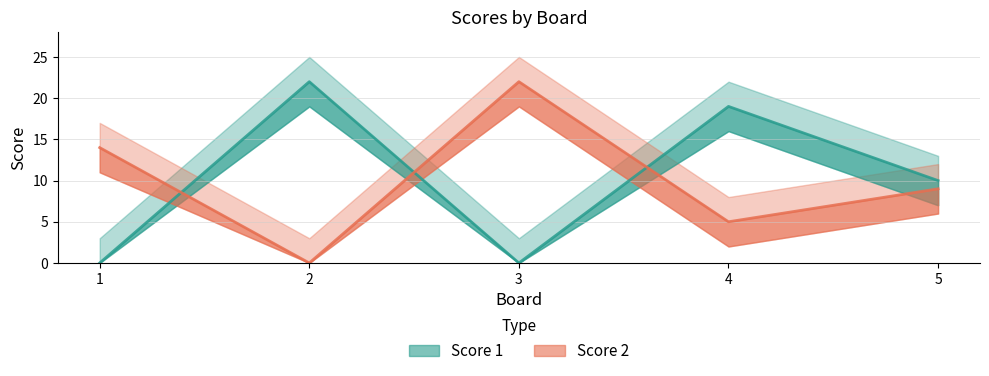

Where is Score 1 nearest to the value 11?

5